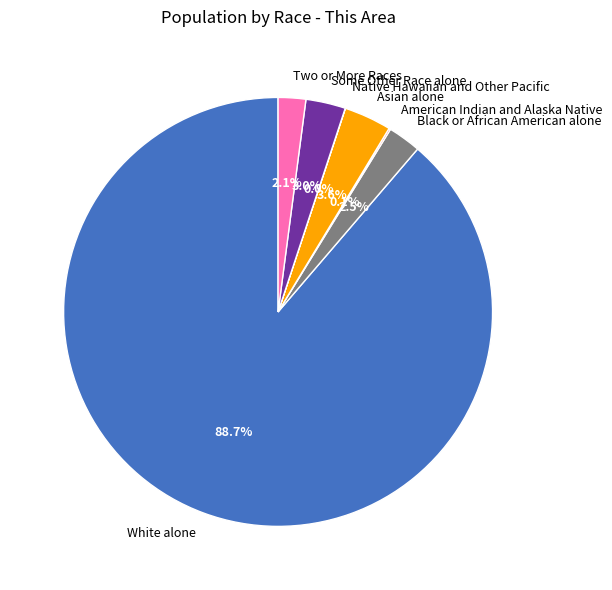

What portion of the pie excludes Two or More Races?

97.9%